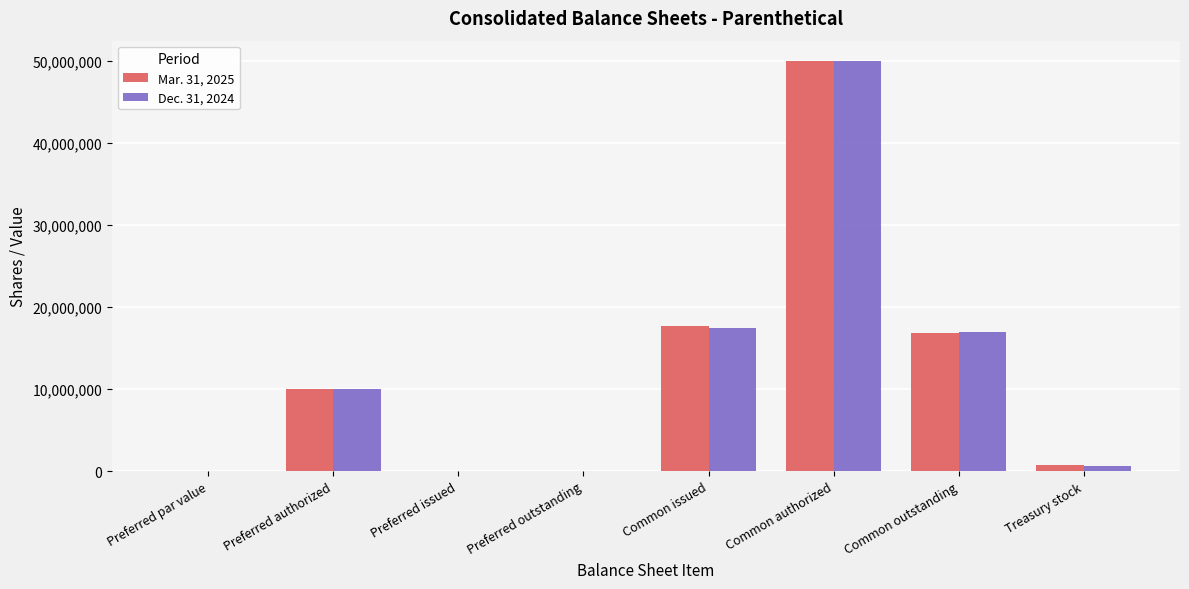

Is the value of Dec. 31, 2024 at Common outstanding greater than the value of Mar. 31, 2025 at Preferred authorized?

Yes